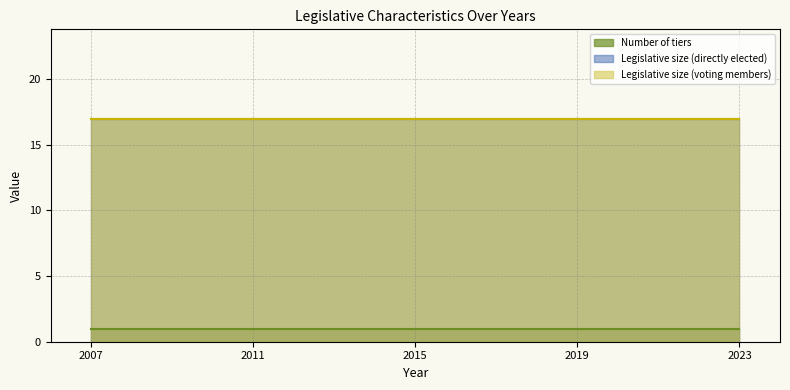

How many lines are shown in the chart?

3